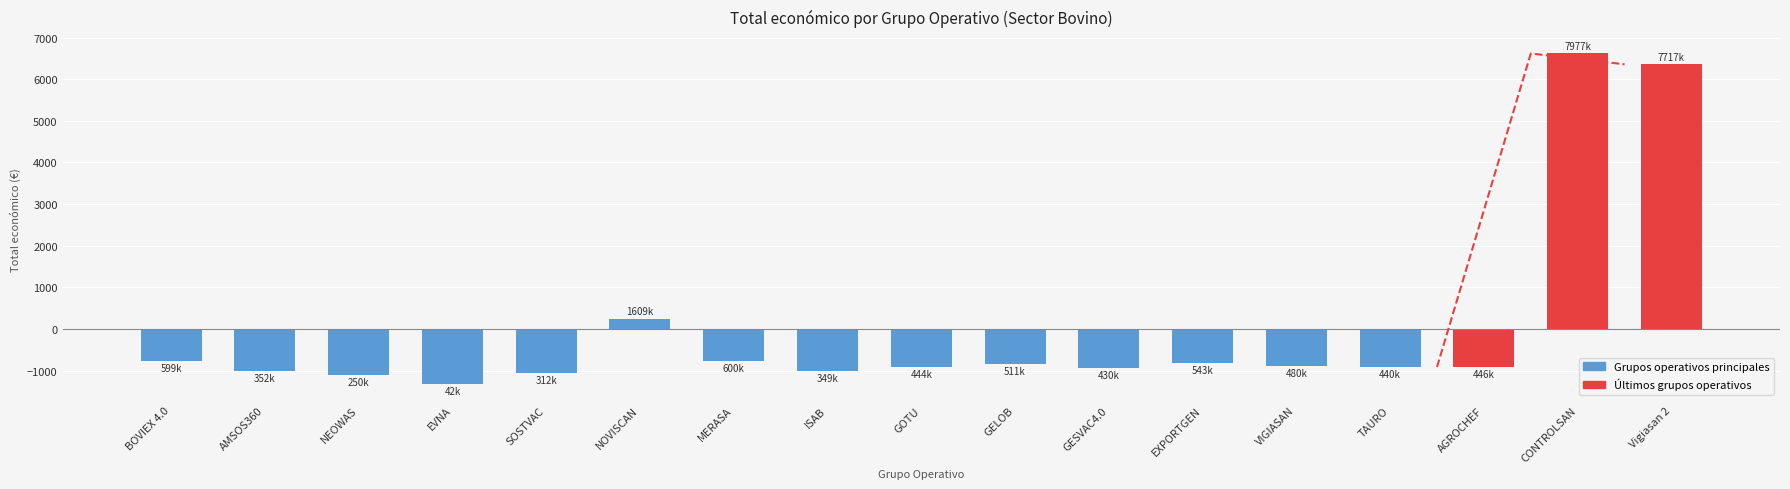

Does the chart contain any negative values?

Yes